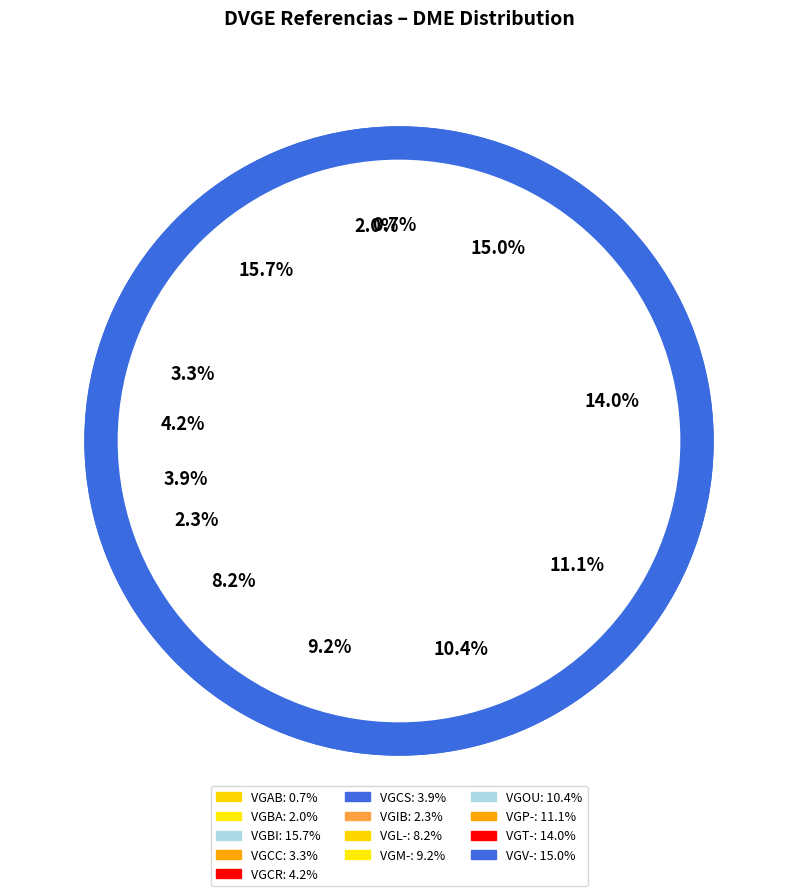

To the nearest percent, what is the difference between the largest and smallest slice percentages?

15%